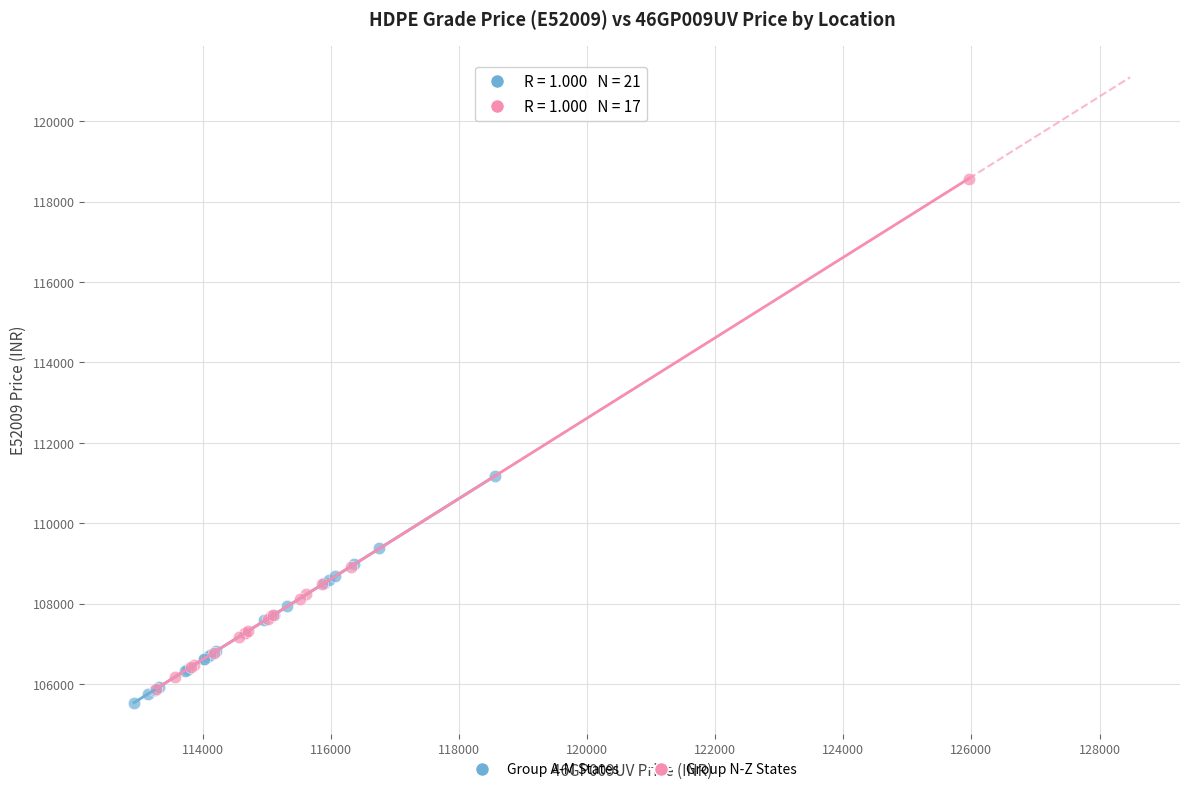

Which series has the largest Y range (max minus min)?

Group N-Z States